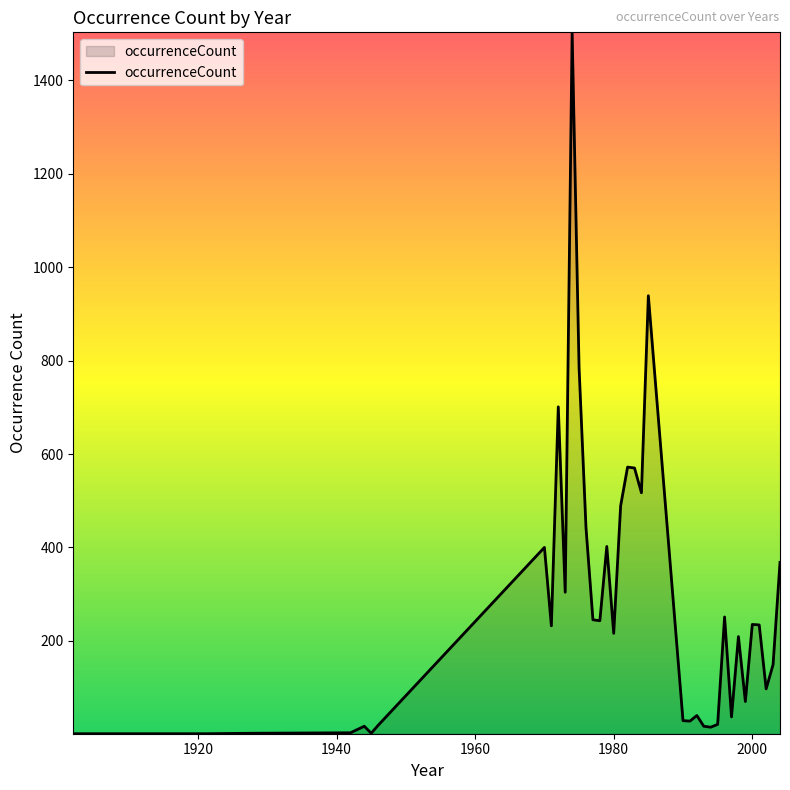

What is the difference between the maximum and minimum values?

1502